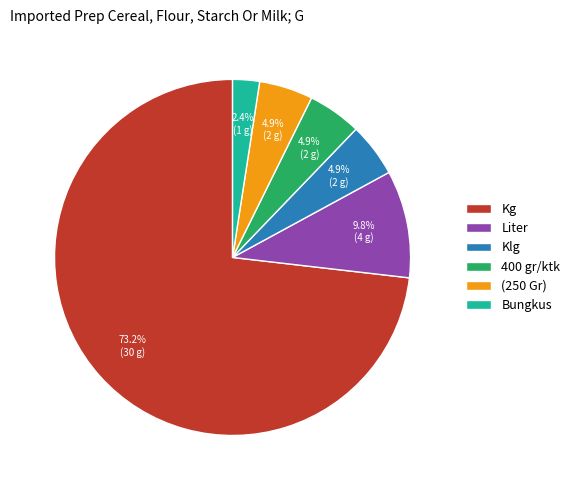

How much of the chart is everything except Liter?

90.2%